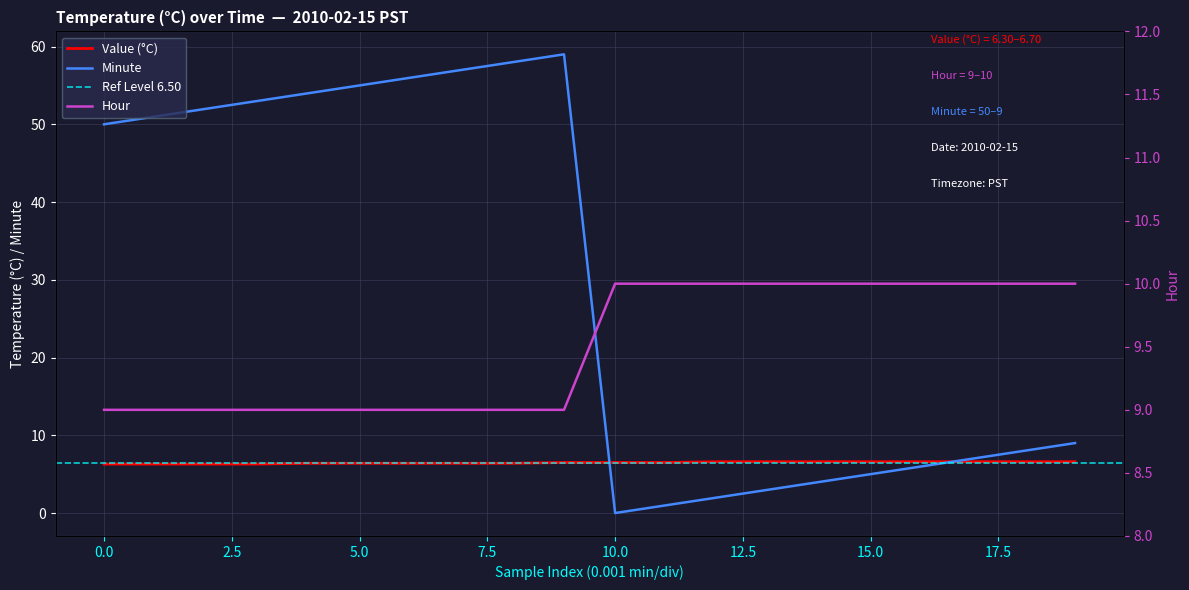

What is the maximum value shown in the chart?

59.0